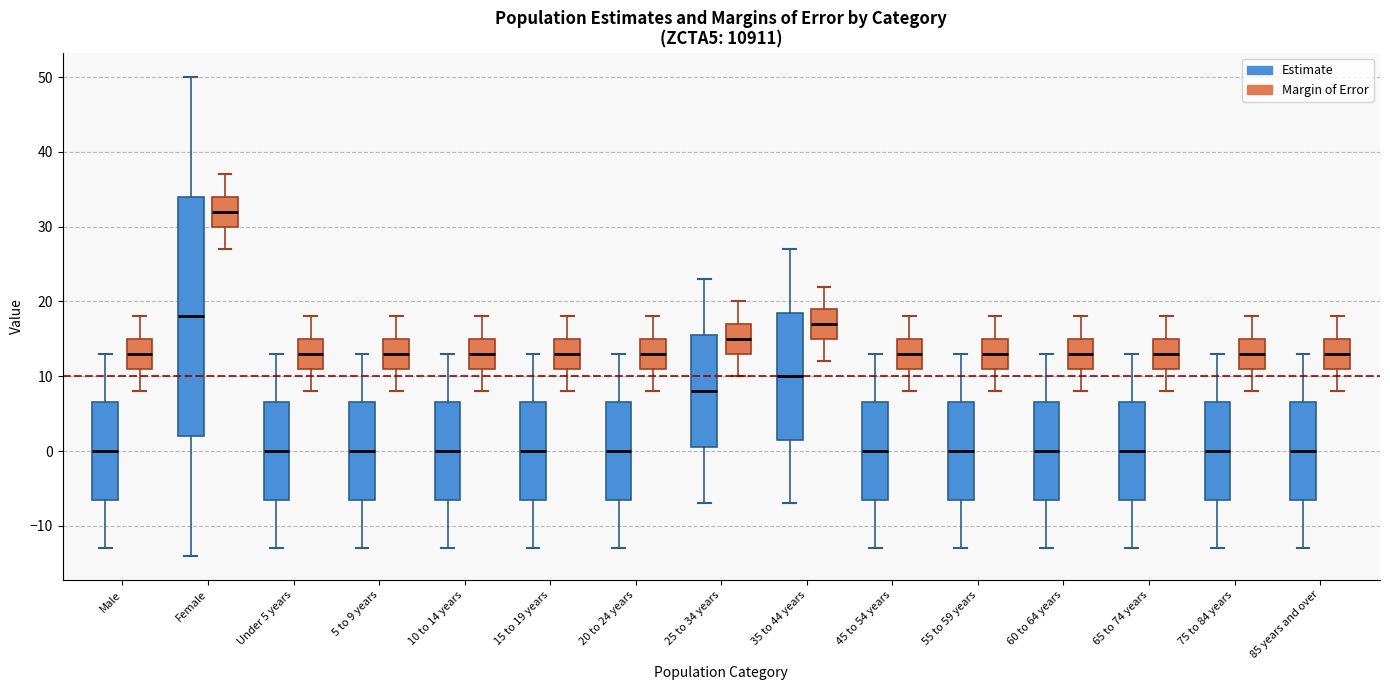

Reading left to right, read every box against the y-axis: the position of its median line, the range the box covers, and the ends of its whiskers. The values are not printed on the chart, so give them approximately, as read against the axis.

Male (Estimate): median 0, box -6 to 7, whiskers -13 to 13
Male (Margin of Error): median 13, box 11 to 15, whiskers 8 to 18
Female (Estimate): median 18, box 2 to 34, whiskers -14 to 50
Female (Margin of Error): median 32, box 30 to 34, whiskers 27 to 37
Under 5 years (Estimate): median 0, box -6 to 7, whiskers -13 to 13
Under 5 years (Margin of Error): median 13, box 11 to 15, whiskers 8 to 18
5 to 9 years (Estimate): median 0, box -6 to 7, whiskers -13 to 13
5 to 9 years (Margin of Error): median 13, box 11 to 15, whiskers 8 to 18
10 to 14 years (Estimate): median 0, box -6 to 7, whiskers -13 to 13
10 to 14 years (Margin of Error): median 13, box 11 to 15, whiskers 8 to 18
15 to 19 years (Estimate): median 0, box -6 to 7, whiskers -13 to 13
15 to 19 years (Margin of Error): median 13, box 11 to 15, whiskers 8 to 18
20 to 24 years (Estimate): median 0, box -6 to 7, whiskers -13 to 13
20 to 24 years (Margin of Error): median 13, box 11 to 15, whiskers 8 to 18
25 to 34 years (Estimate): median 8, box 1 to 16, whiskers -7 to 23
25 to 34 years (Margin of Error): median 15, box 13 to 17, whiskers 10 to 20
35 to 44 years (Estimate): median 10, box 2 to 19, whiskers -7 to 27
35 to 44 years (Margin of Error): median 17, box 15 to 19, whiskers 12 to 22
45 to 54 years (Estimate): median 0, box -6 to 7, whiskers -13 to 13
45 to 54 years (Margin of Error): median 13, box 11 to 15, whiskers 8 to 18
55 to 59 years (Estimate): median 0, box -6 to 7, whiskers -13 to 13
55 to 59 years (Margin of Error): median 13, box 11 to 15, whiskers 8 to 18
60 to 64 years (Estimate): median 0, box -6 to 7, whiskers -13 to 13
60 to 64 years (Margin of Error): median 13, box 11 to 15, whiskers 8 to 18
65 to 74 years (Estimate): median 0, box -6 to 7, whiskers -13 to 13
65 to 74 years (Margin of Error): median 13, box 11 to 15, whiskers 8 to 18
75 to 84 years (Estimate): median 0, box -6 to 7, whiskers -13 to 13
75 to 84 years (Margin of Error): median 13, box 11 to 15, whiskers 8 to 18
85 years and over (Estimate): median 0, box -6 to 7, whiskers -13 to 13
85 years and over (Margin of Error): median 13, box 11 to 15, whiskers 8 to 18